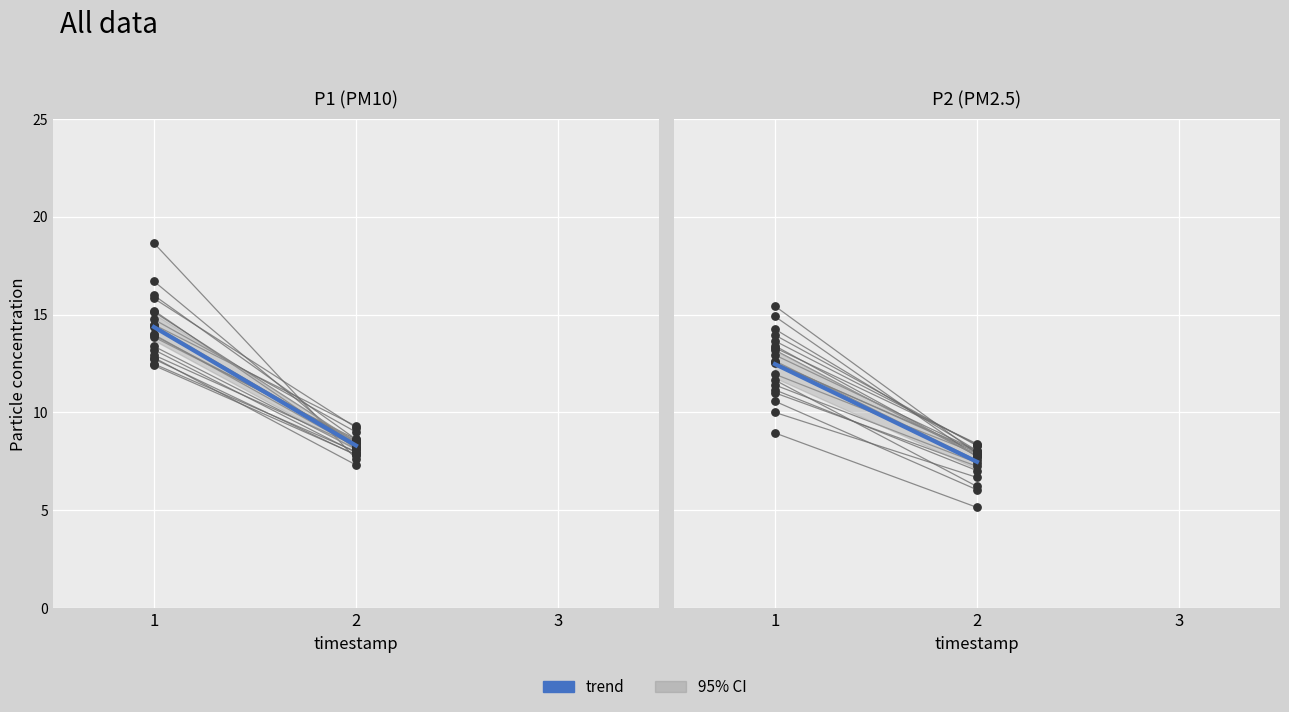

Between 1 and 2, which is larger?

1